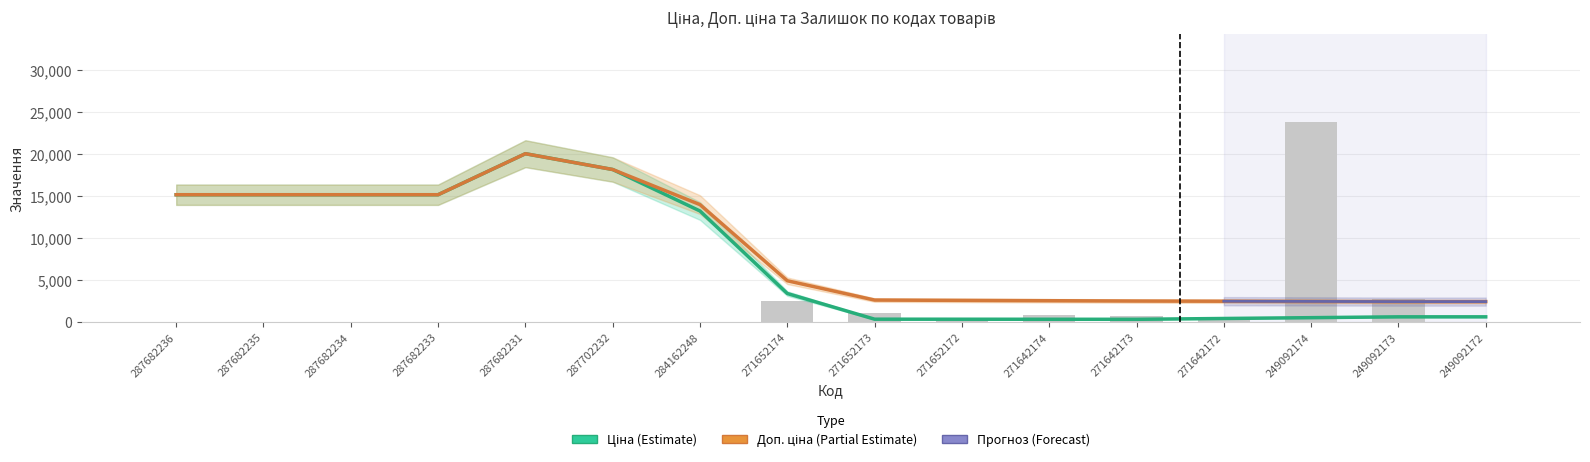

Which category has the lowest value in the Доп. ціна series?

249092174